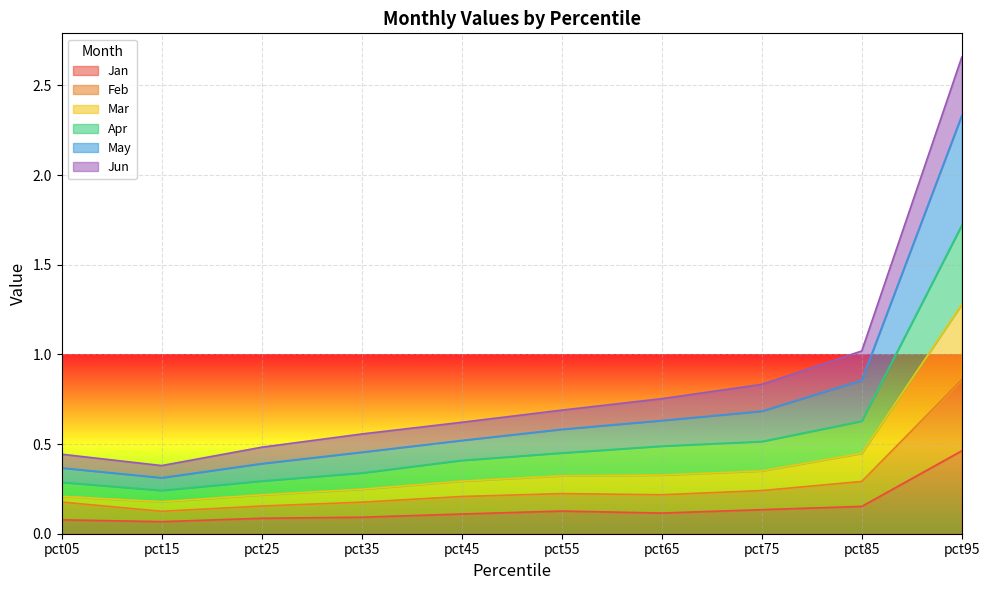

How many interior local valleys does the Jun series have?

1